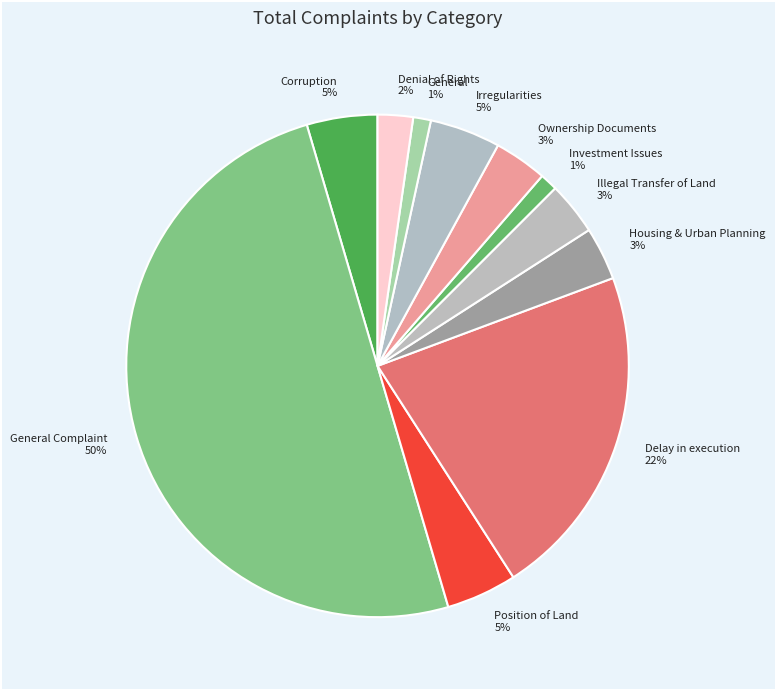

To the nearest percent, what is the combined percentage of Position of Land and General?

6%